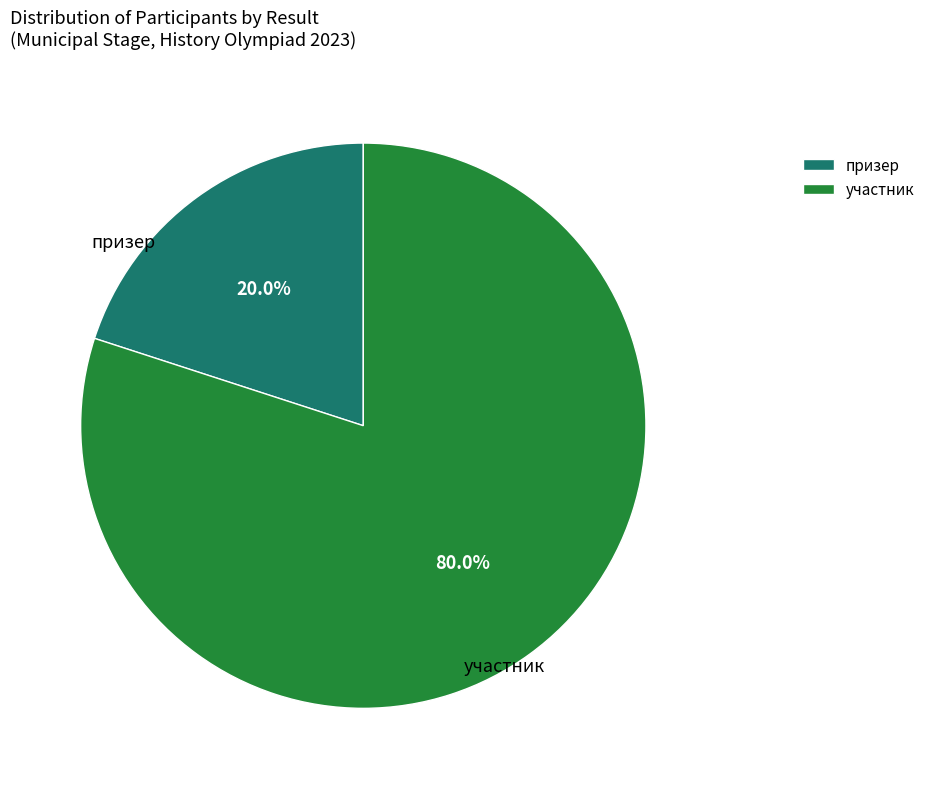

Which slice represents more than half of the pie?

участник